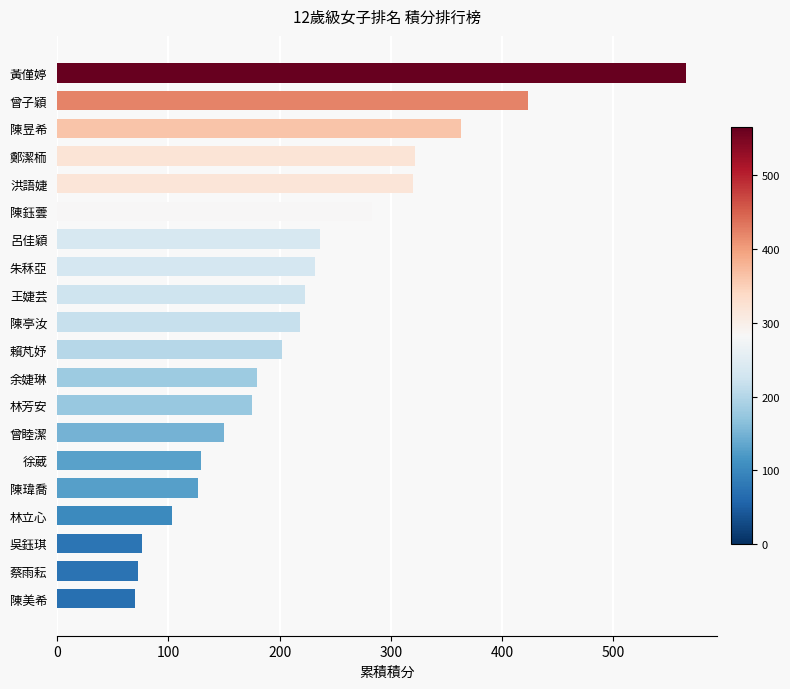

How many bars are there in total?

20